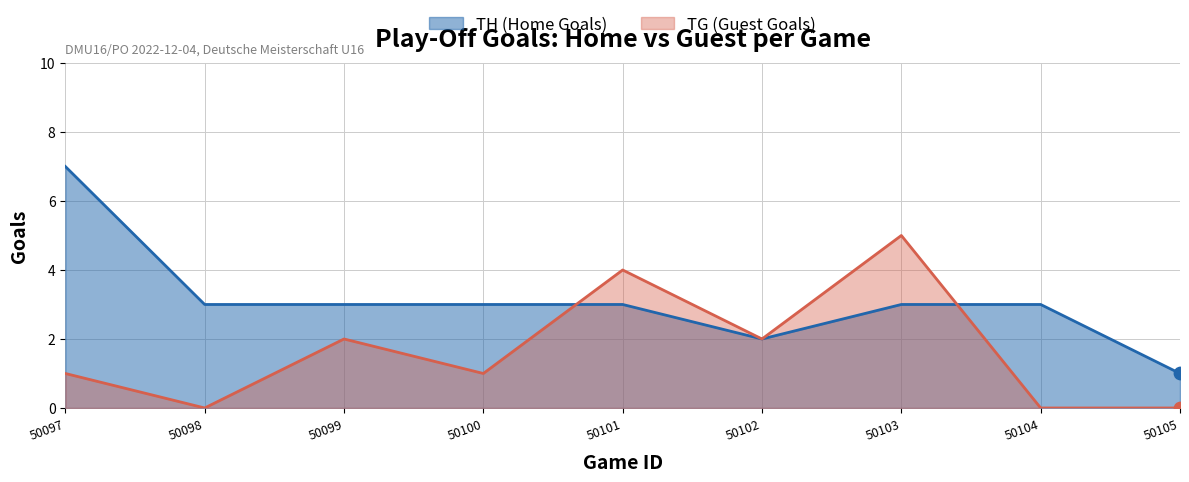

Which series contains the lowest Y value?

TG (Guest Goals)